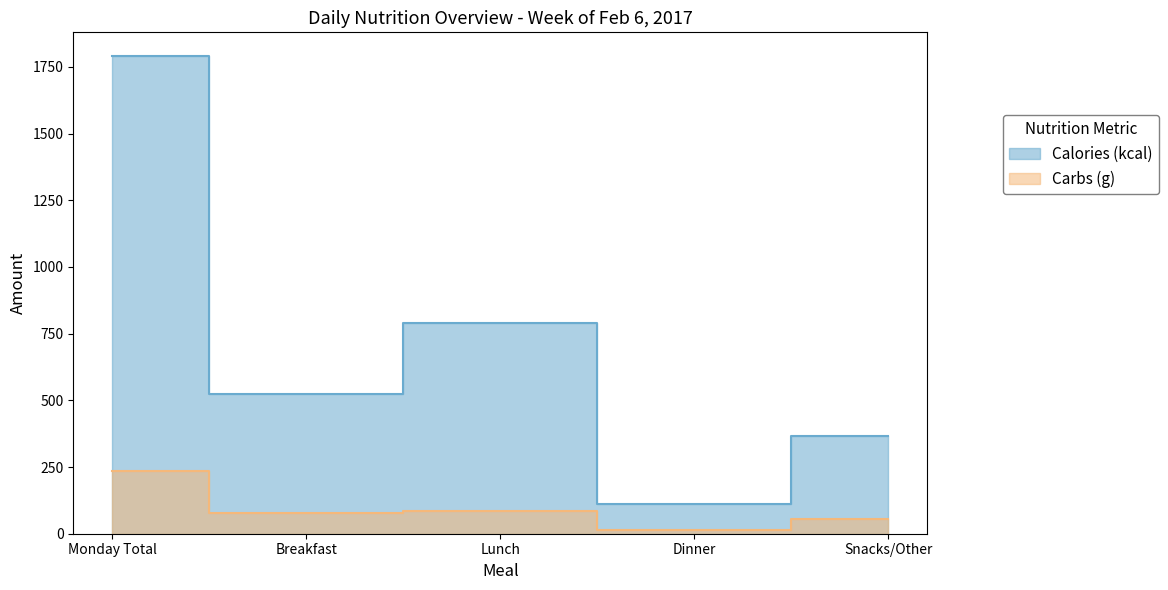

What is the label of the 4th point from the left?

Dinner